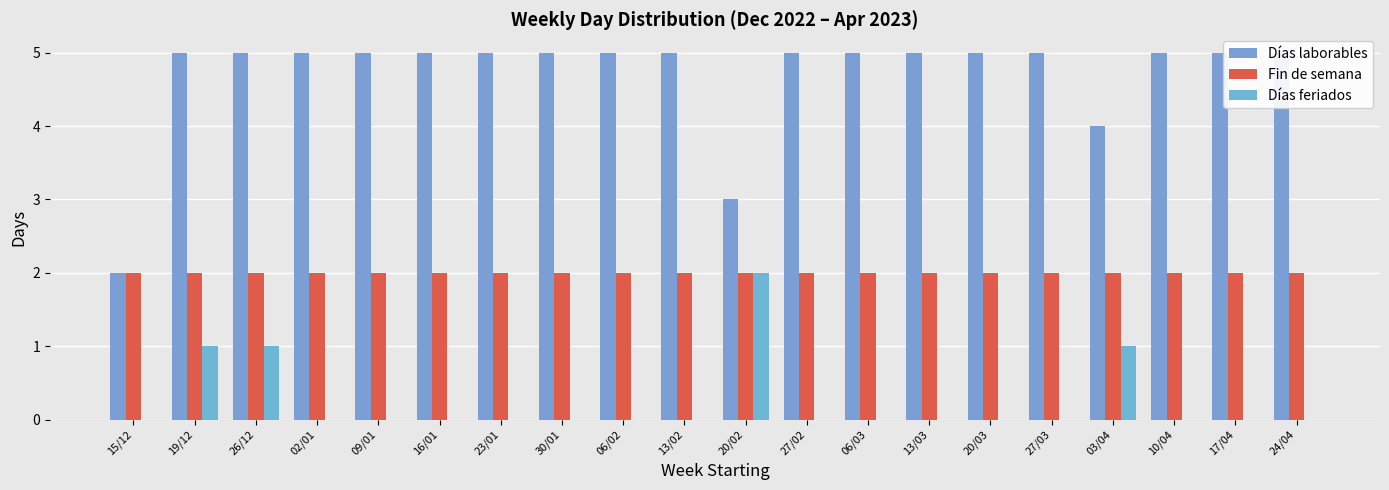

Between 26/12 and 06/02, which series saw the biggest shift?

Días feriados